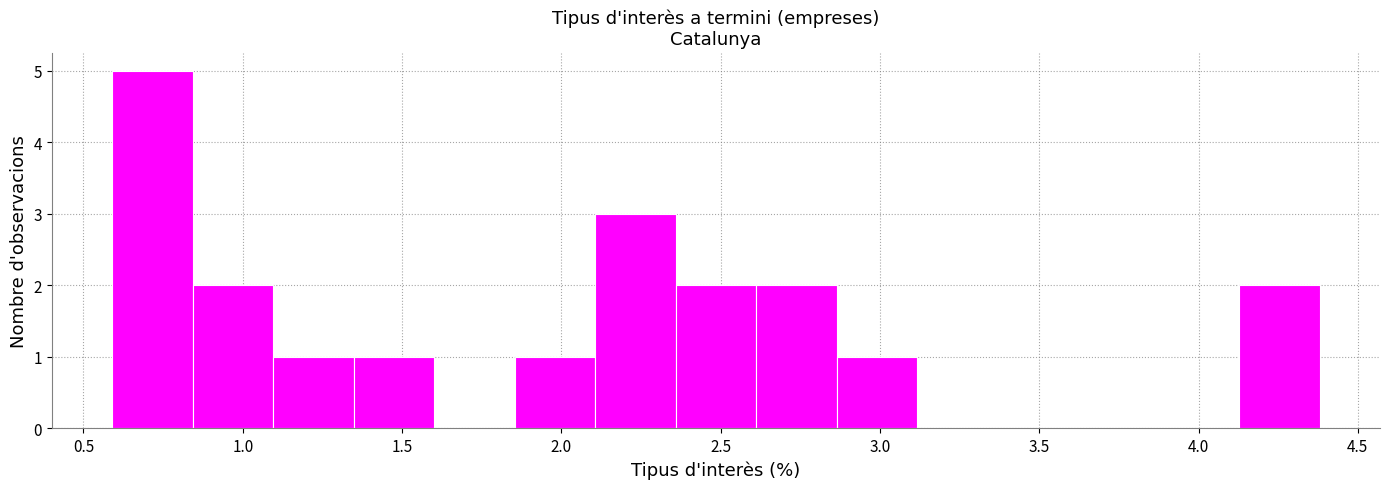

Which range on the x-axis has the tallest bar?

0.60 to 0.85